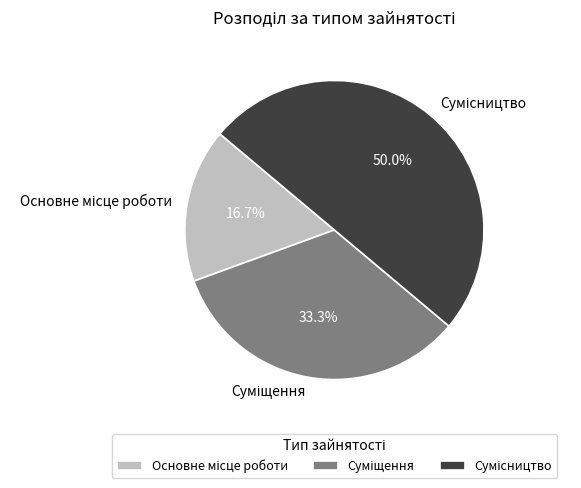

Count the number of slices in the pie.

3